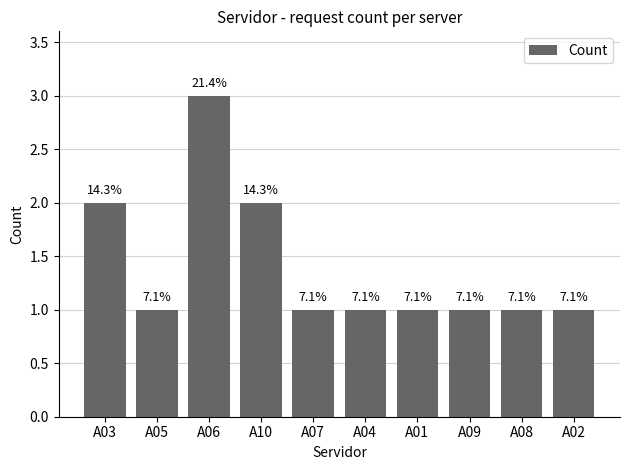

Does the chart contain any negative values?

No